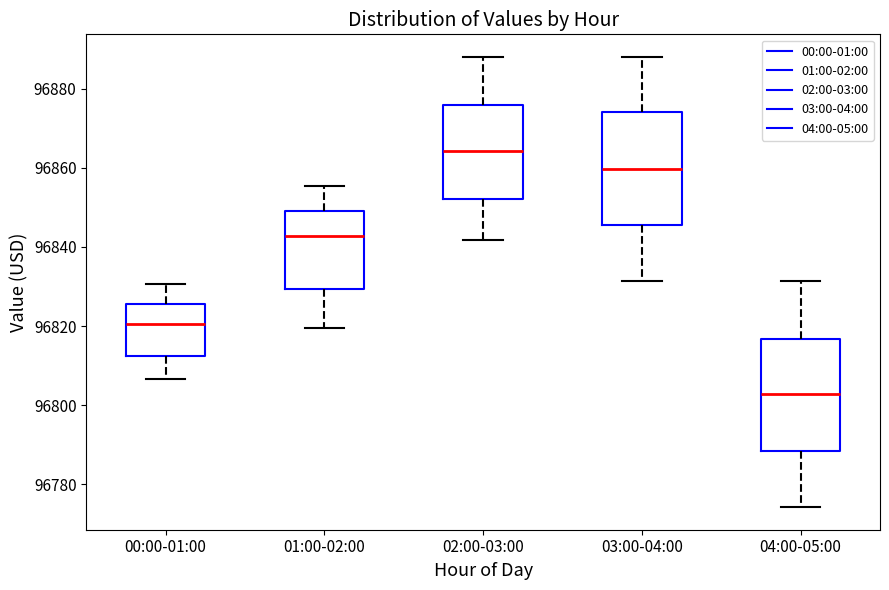

Where is the upper edge of the box for 04:00-05:00 on the y-axis? The values are not printed on the chart, so give them approximately, as read against the axis.

96816